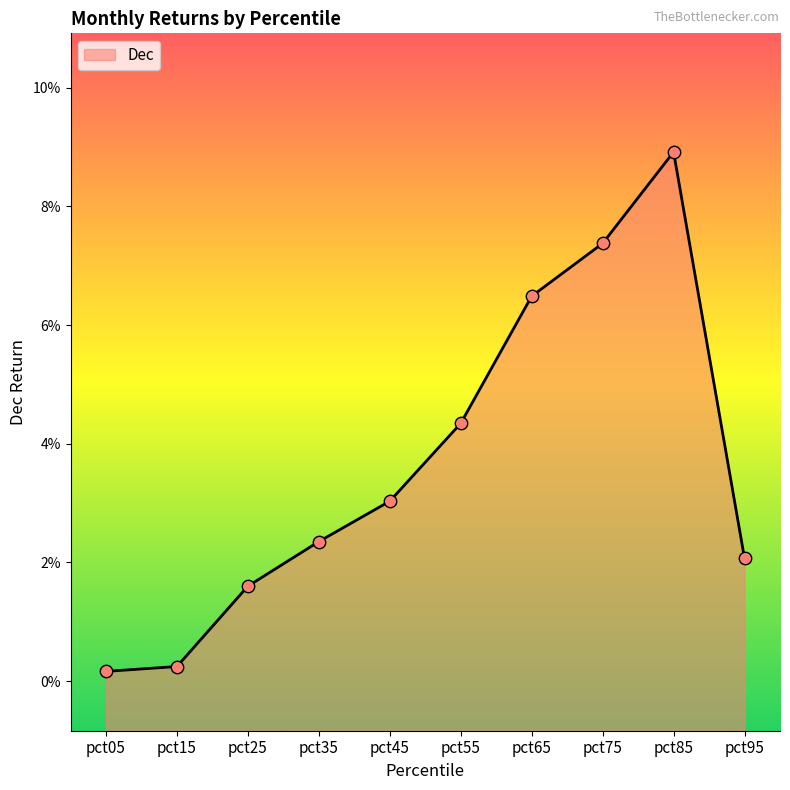

What is the change in value from pct15 to pct75?

+0.1